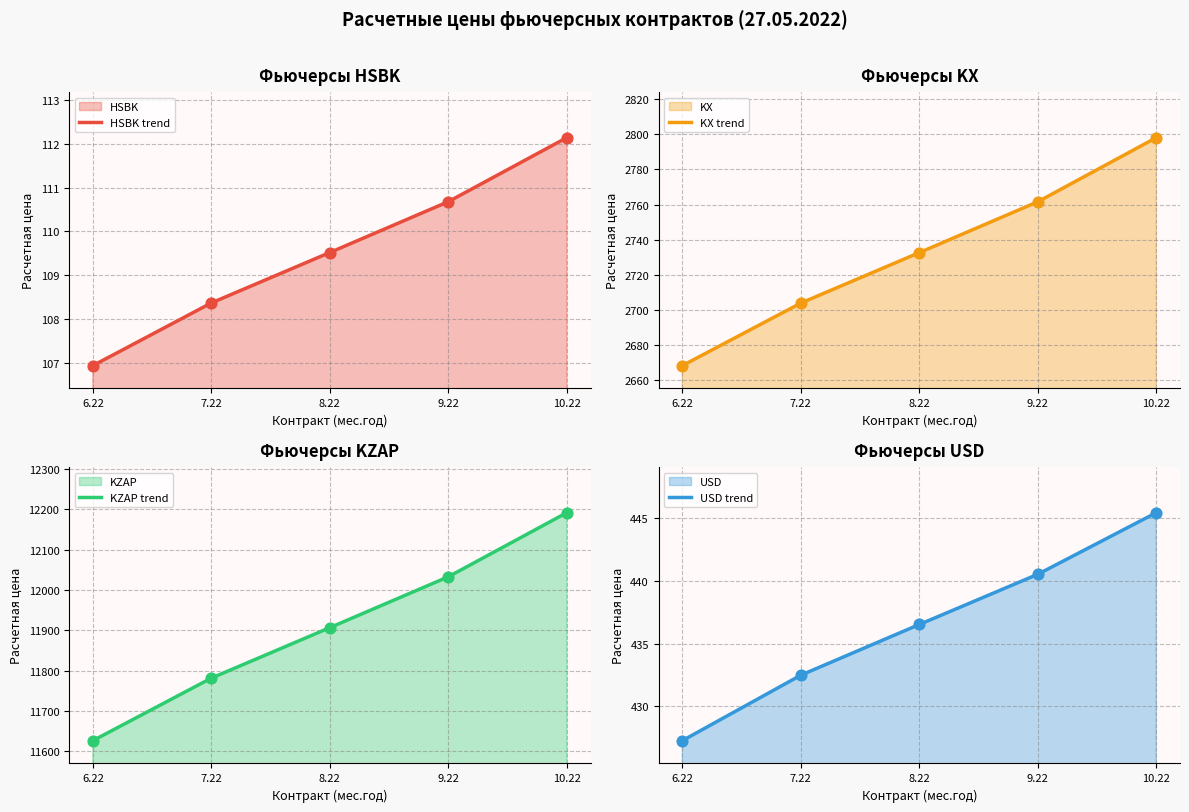

At how many categories does at least one series exceed 4052?

5